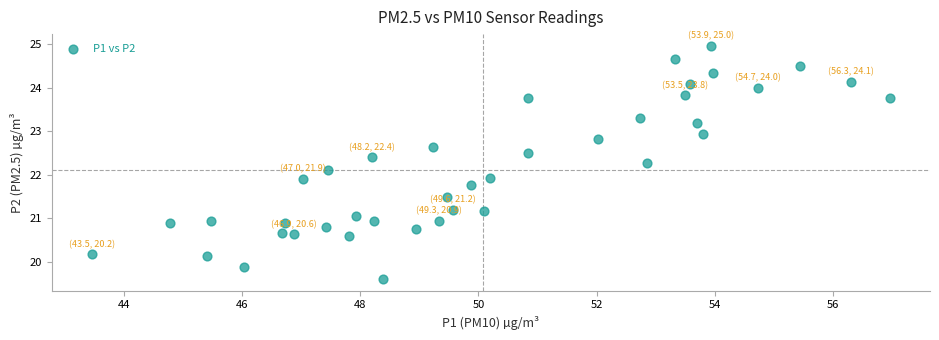

What is the range of X values (max minus min)?

13.5